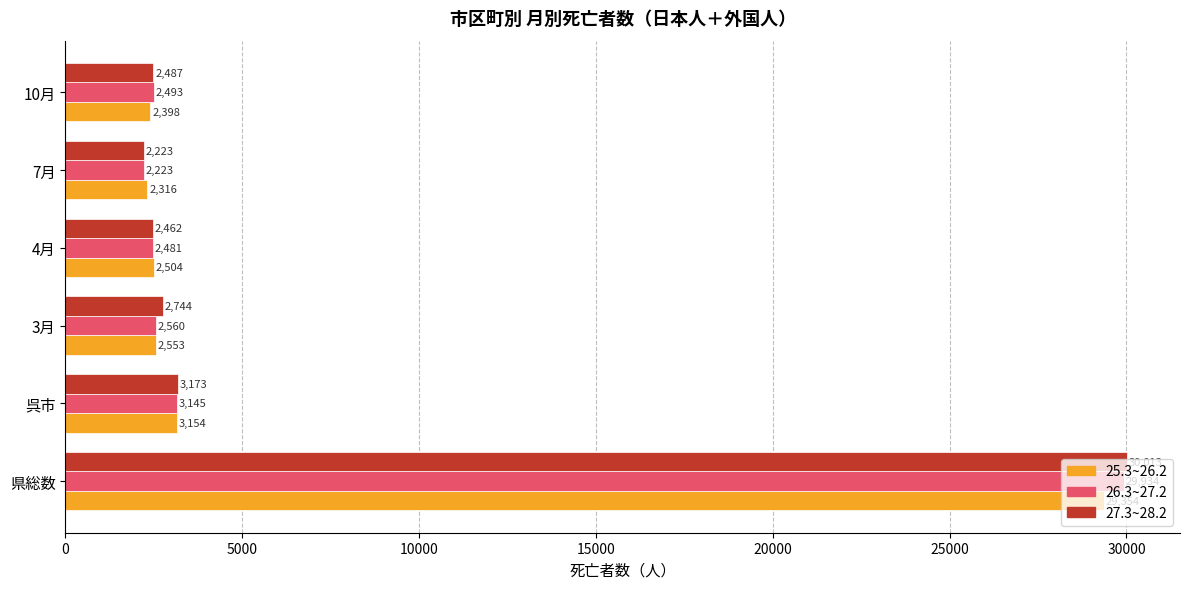

Rank the series by their maximum value, from highest to lowest.

27.3~28.2, 26.3~27.2, 25.3~26.2